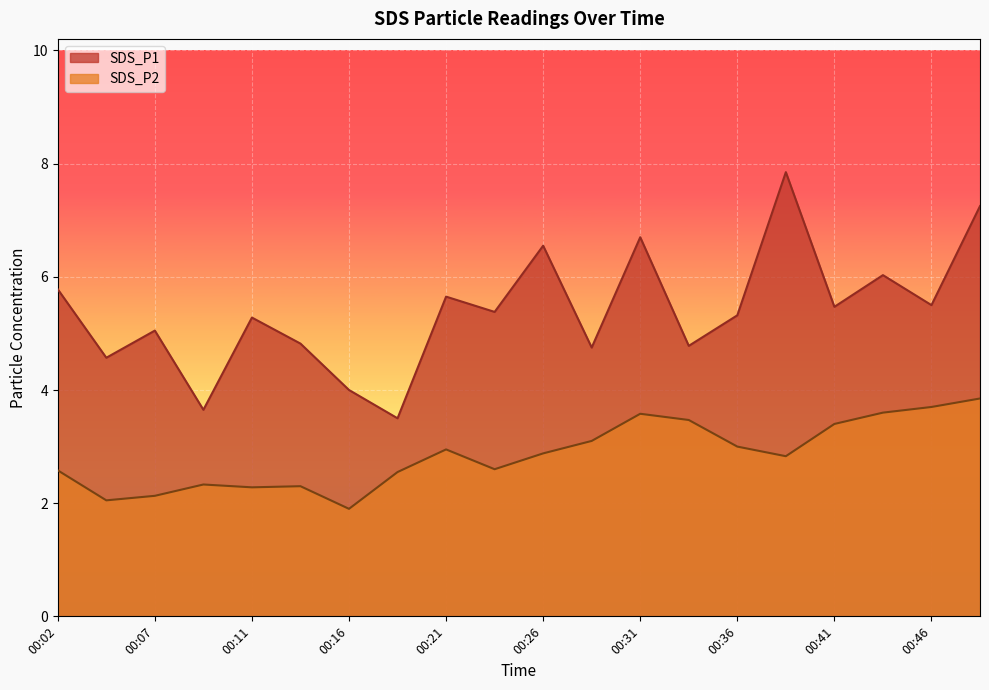

Count the number of categories in the chart.

20